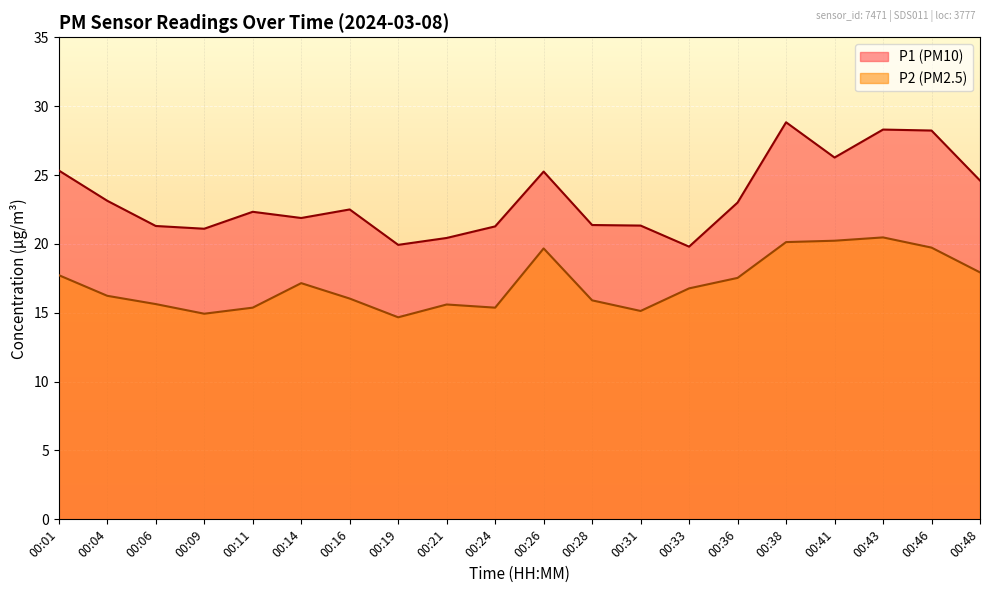

Is the value of P1 at 00:06 greater than the value of P2 at 00:06?

Yes